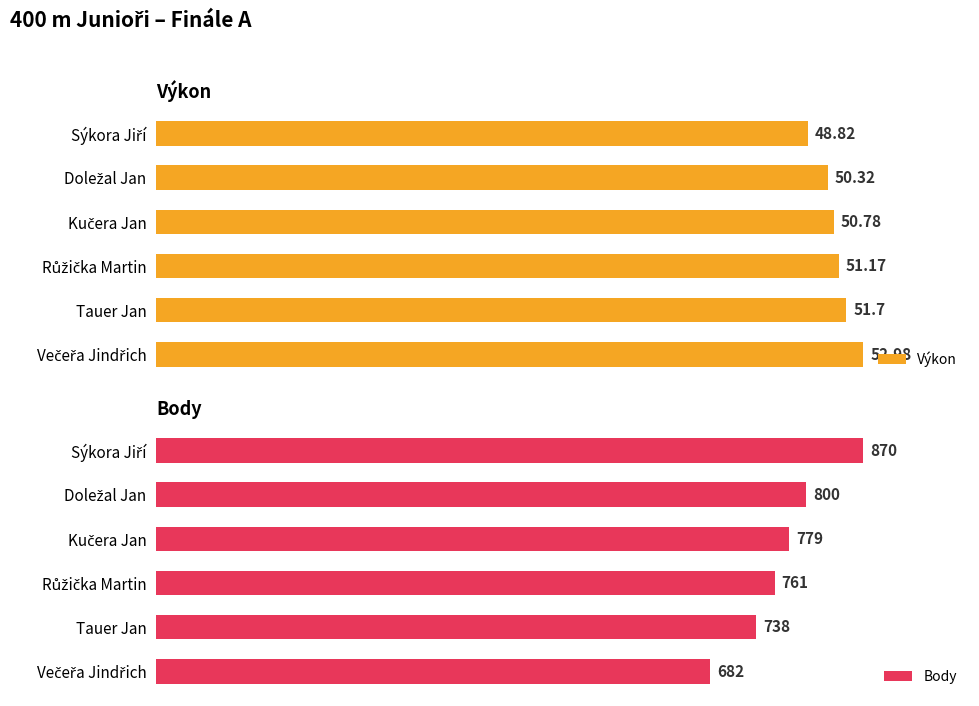

Which series has the largest total across all categories?

Body